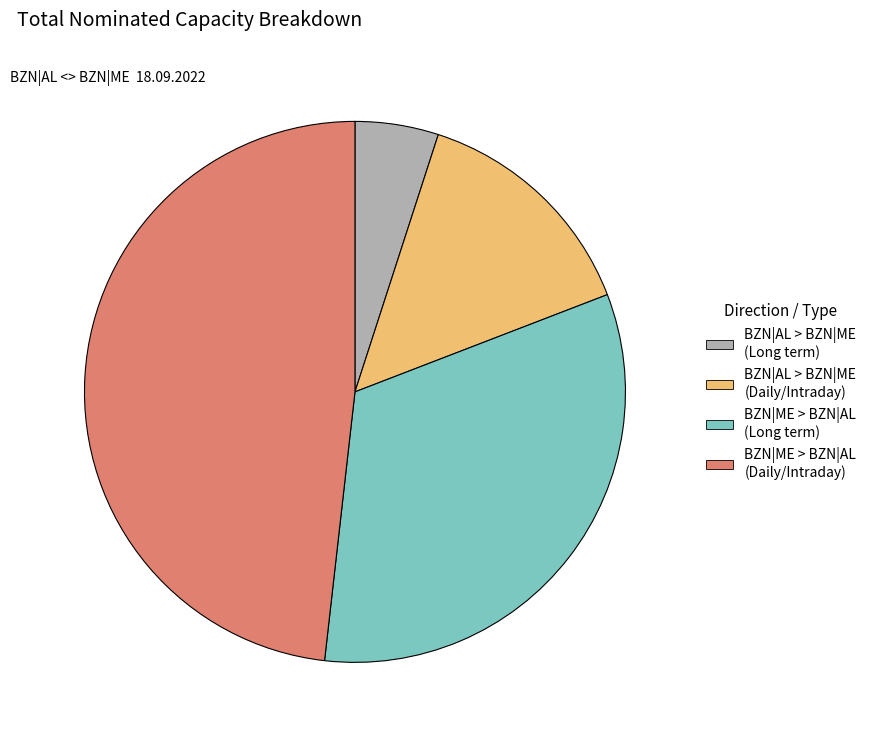

Combined, do BZN|ME > BZN|AL (Long term) and BZN|ME > BZN|AL (Daily/Intraday) account for over 50%?

Yes